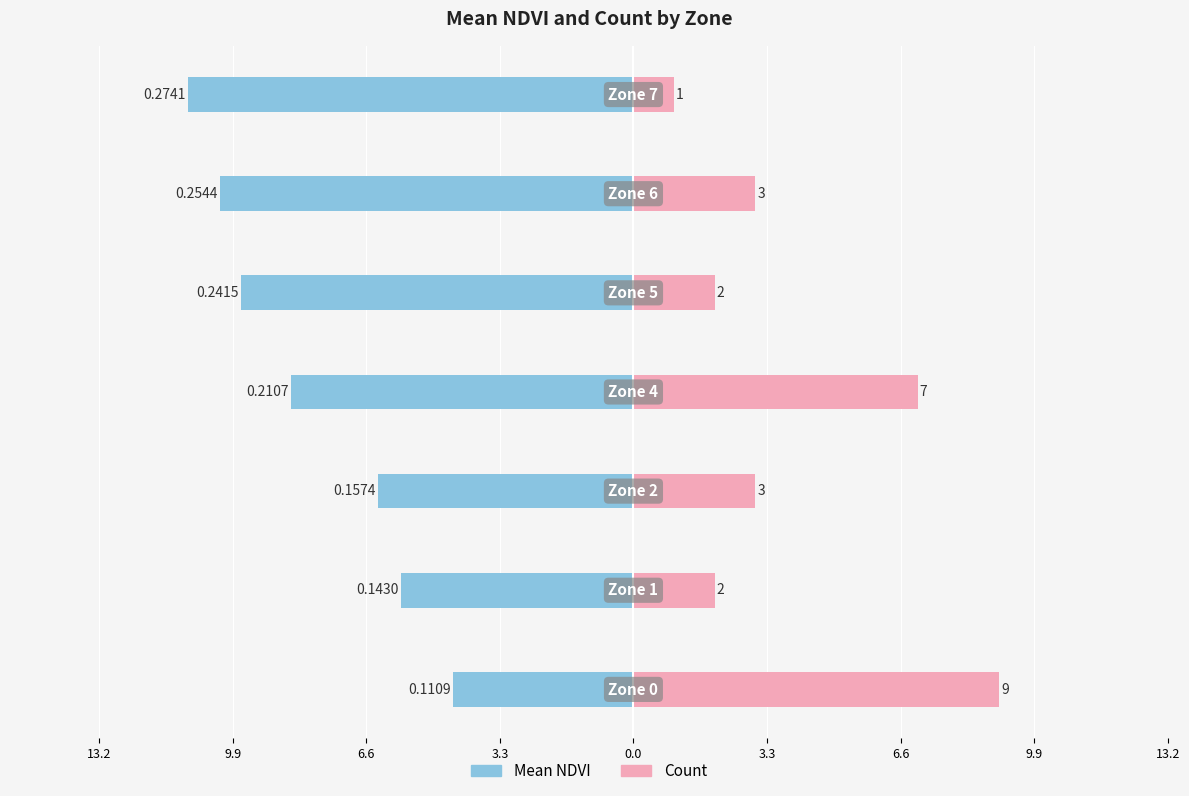

What is the value of the Mean NDVI bar at the 5th from the left?

-9.7